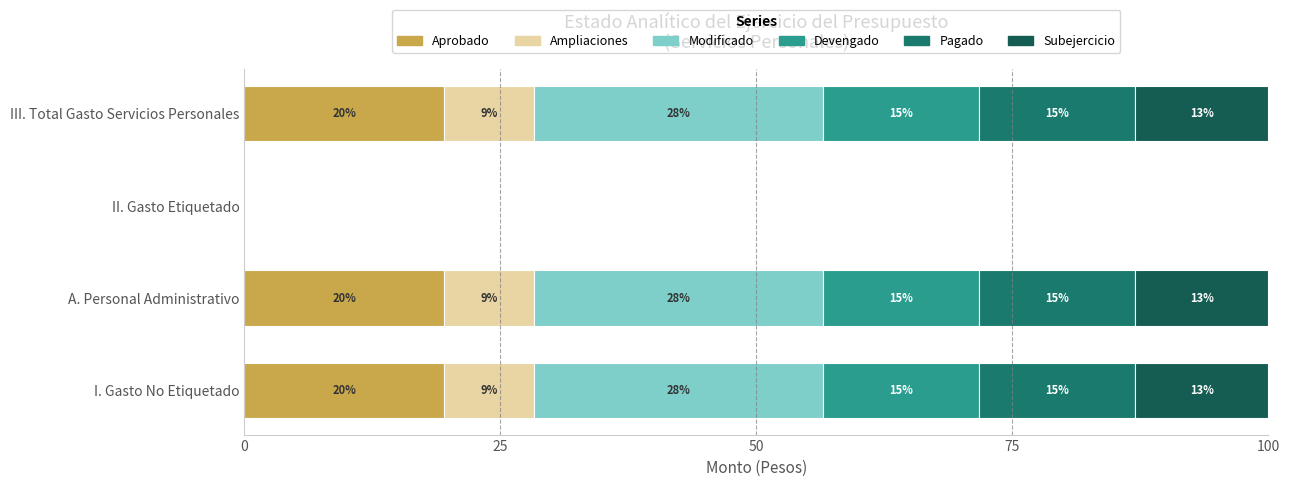

What are all the series names shown in the legend?

Aprobado, Ampliaciones, Modificado, Devengado, Pagado, Subejercicio